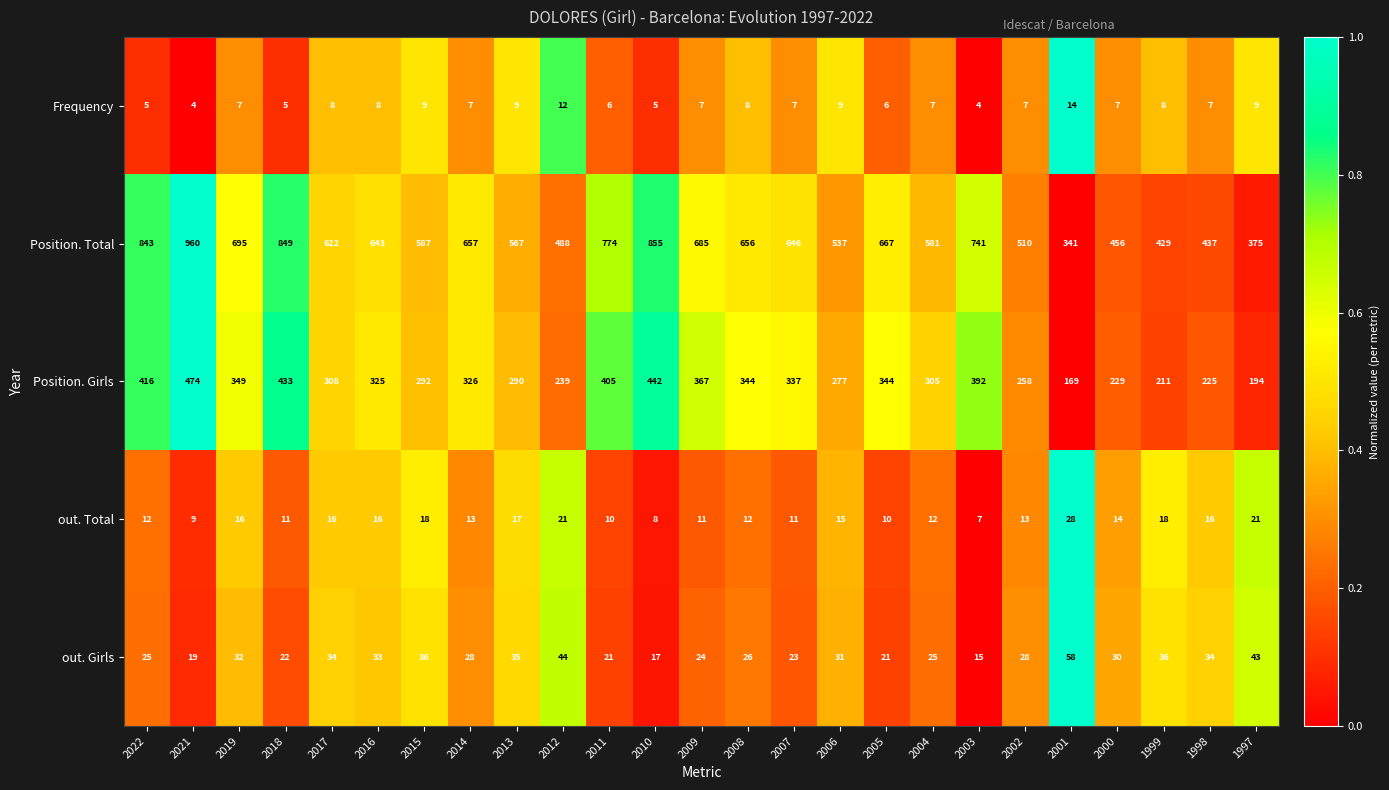

What is the sum of all Frequency values?

185